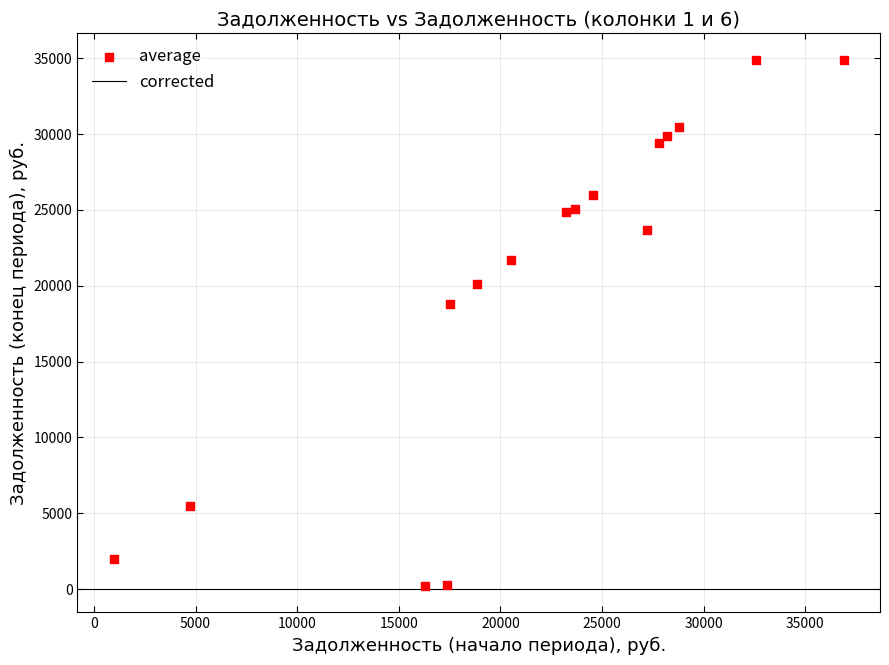

What is the range of Y values (max minus min)?

34701.9